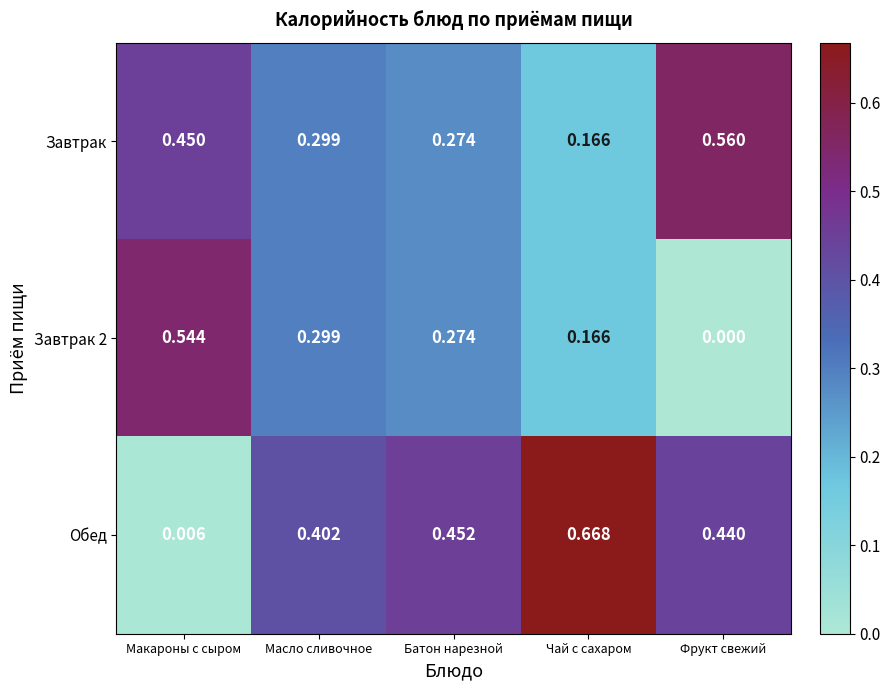

Where is Обед nearest to the value 0?

Макароны с сыром